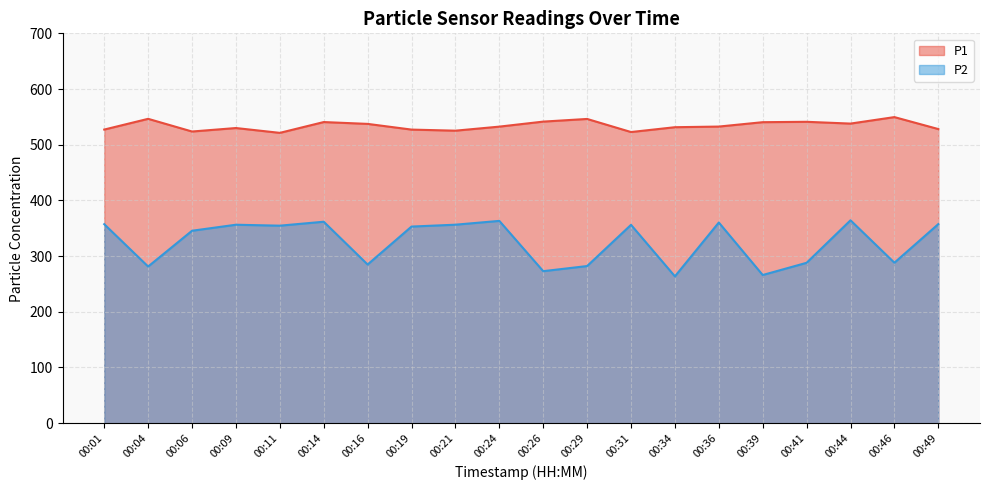

How many values in the P2 series are below 354?

10